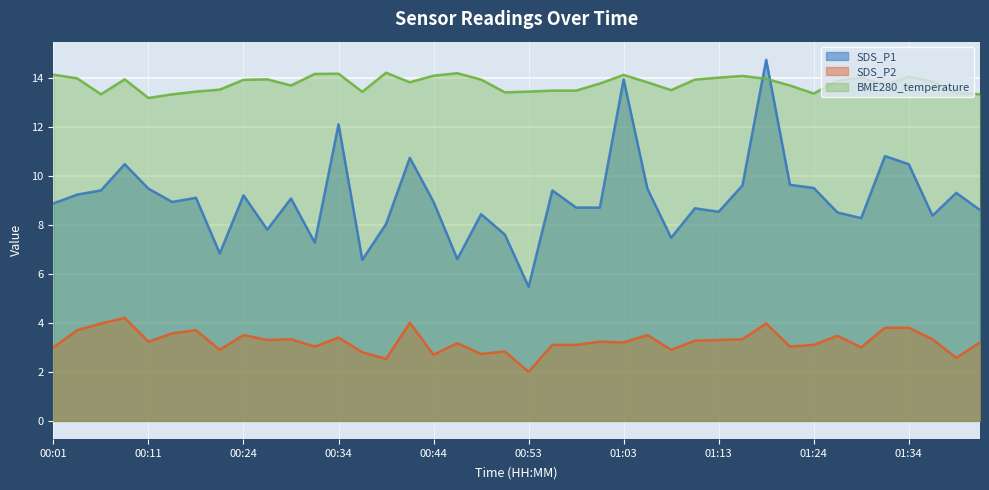

How many intersections are there between BME280_temperature and SDS_P1?

2